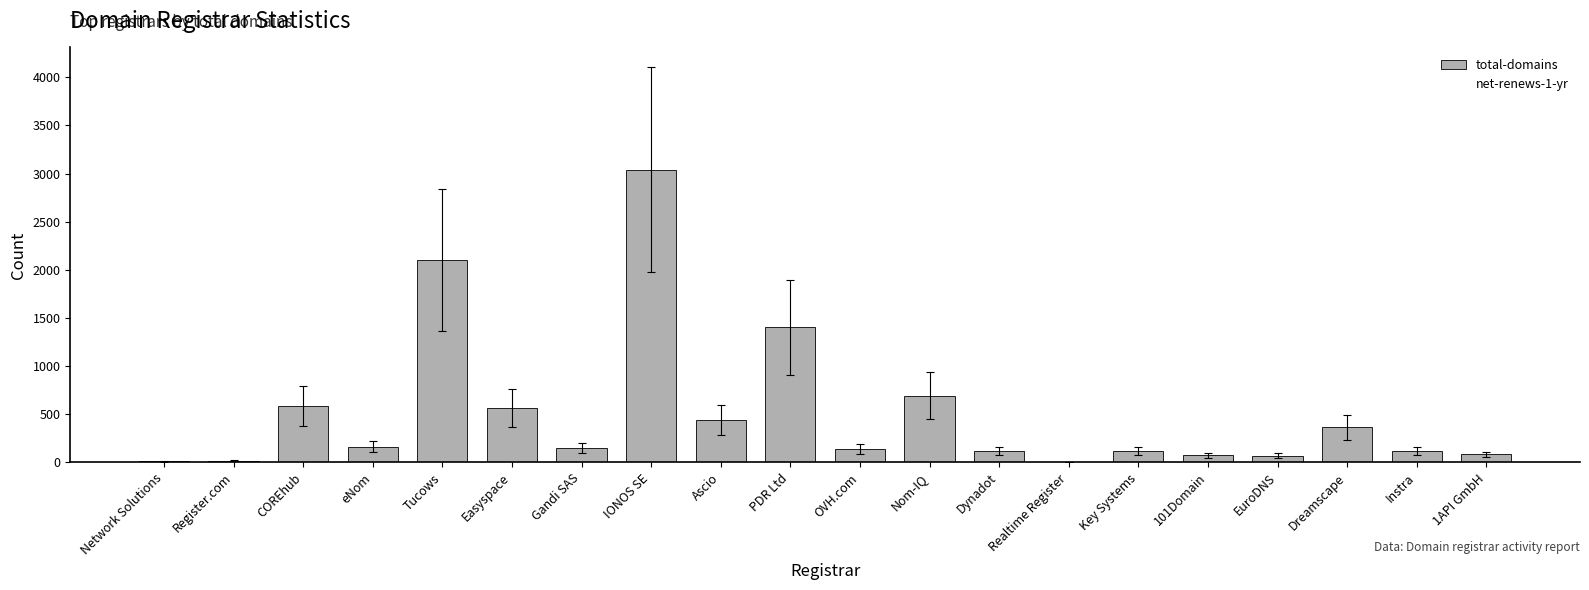

Which has a higher value, Register.com or Gandi SAS?

Gandi SAS